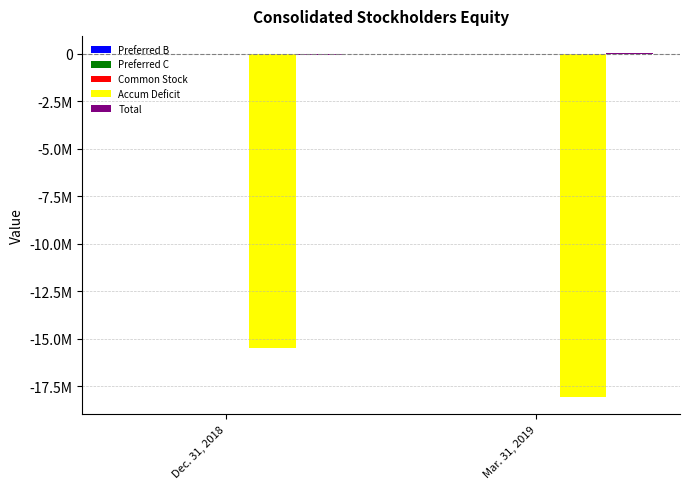

The value of Preferred C at Dec. 31, 2018 is 134. True or false?

False